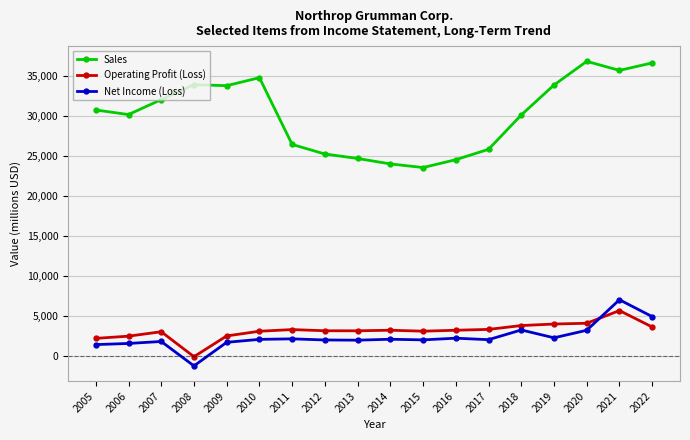

What is the value of the Operating Profit (Loss) point at the 15th from the left?

3969